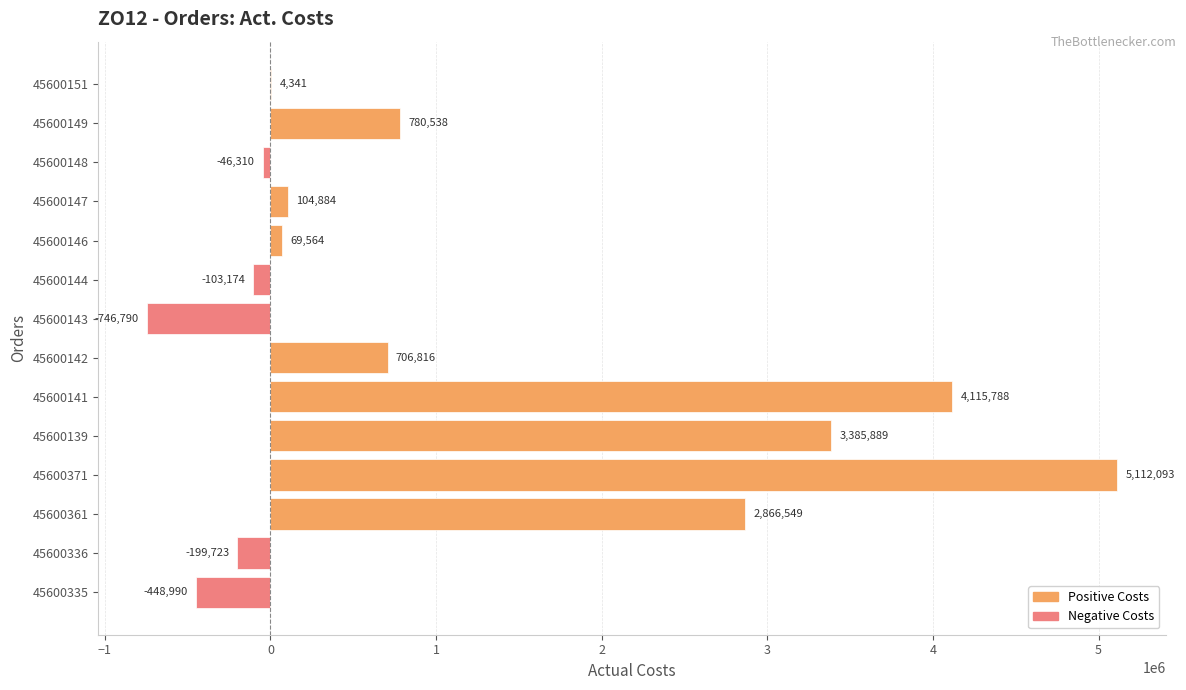

What is the approximate value at 45600144?

-103174.1